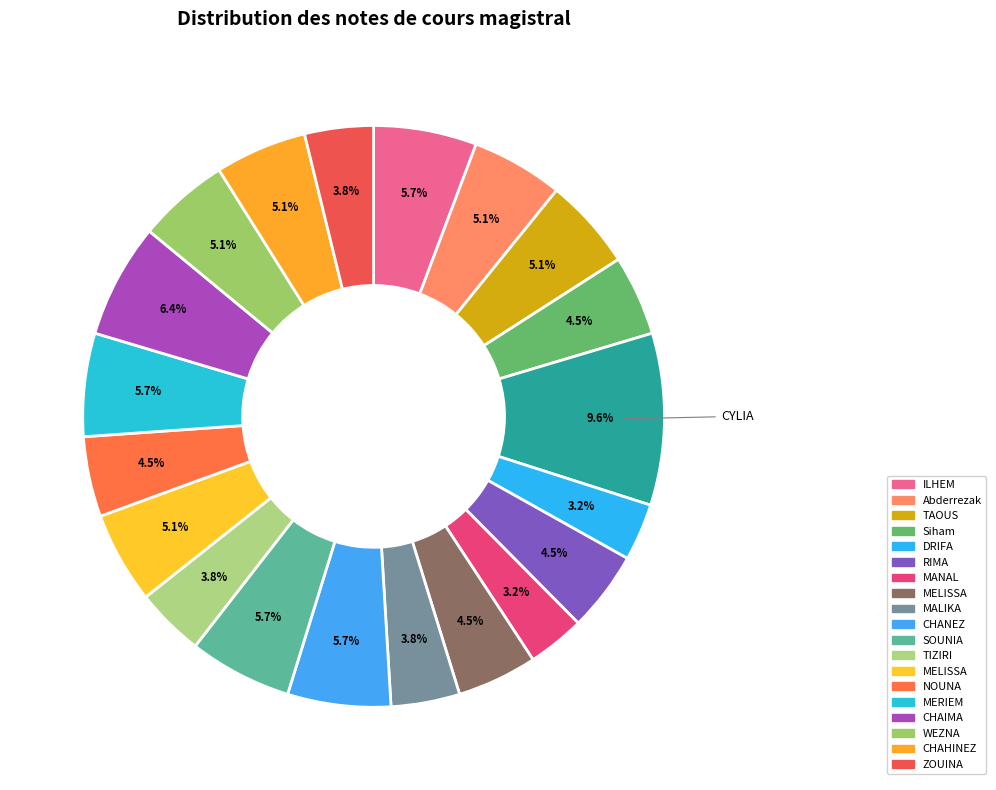

How many segments does this pie chart have?

20